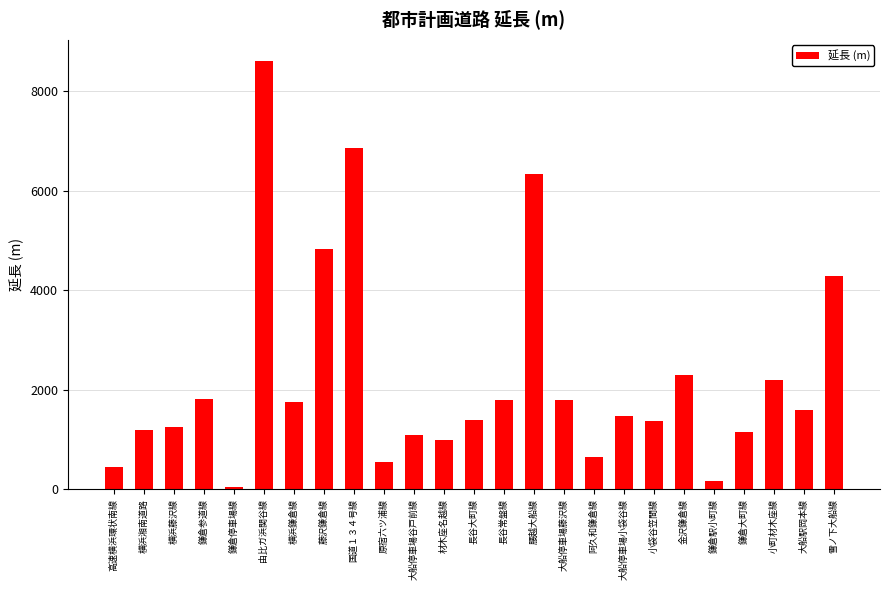

Is it true that the value at 由比ガ浜関谷線 is 13625?

False